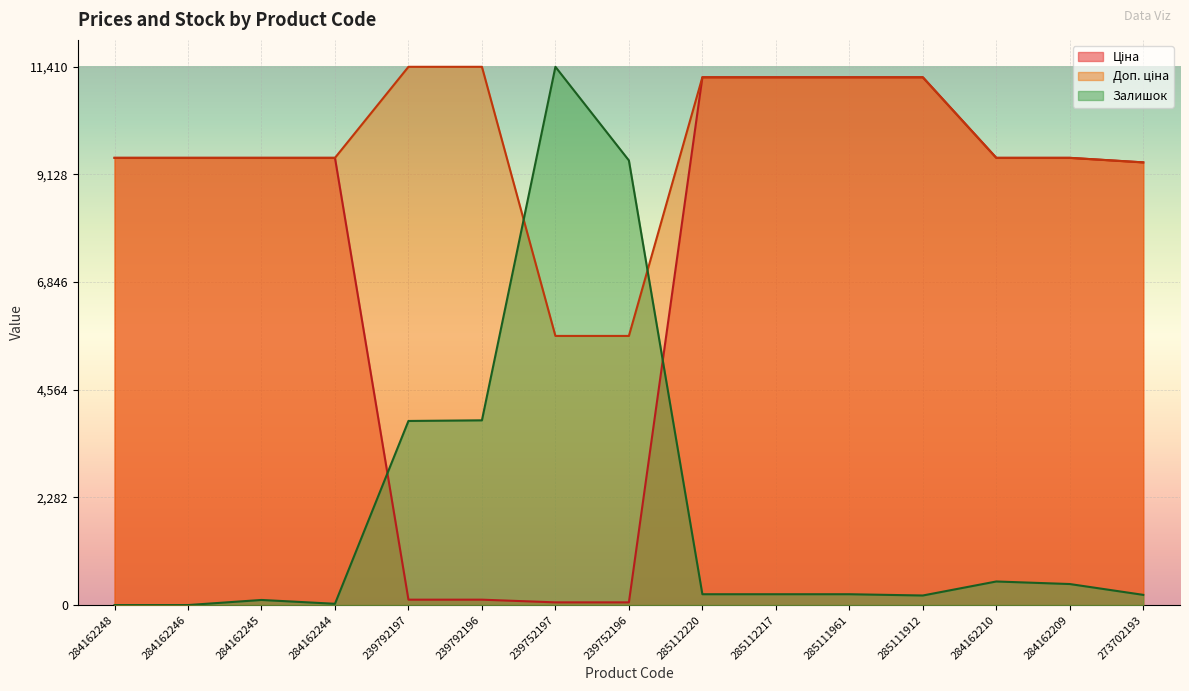

True or false: Ціна has a value of 70.0 at 239792197.

False